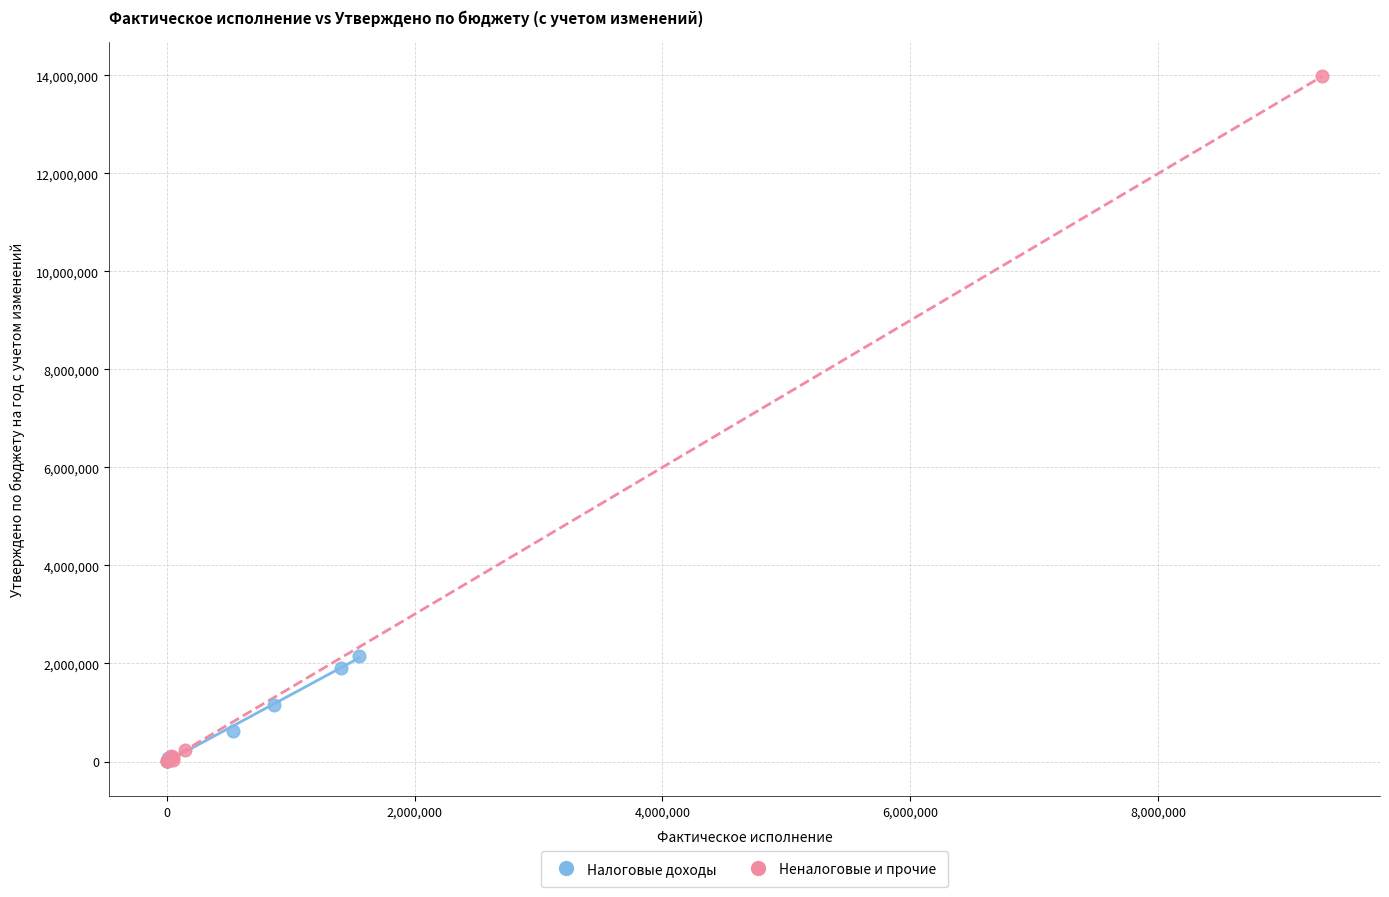

Which series reaches the maximum Y coordinate?

Неналоговые и прочие